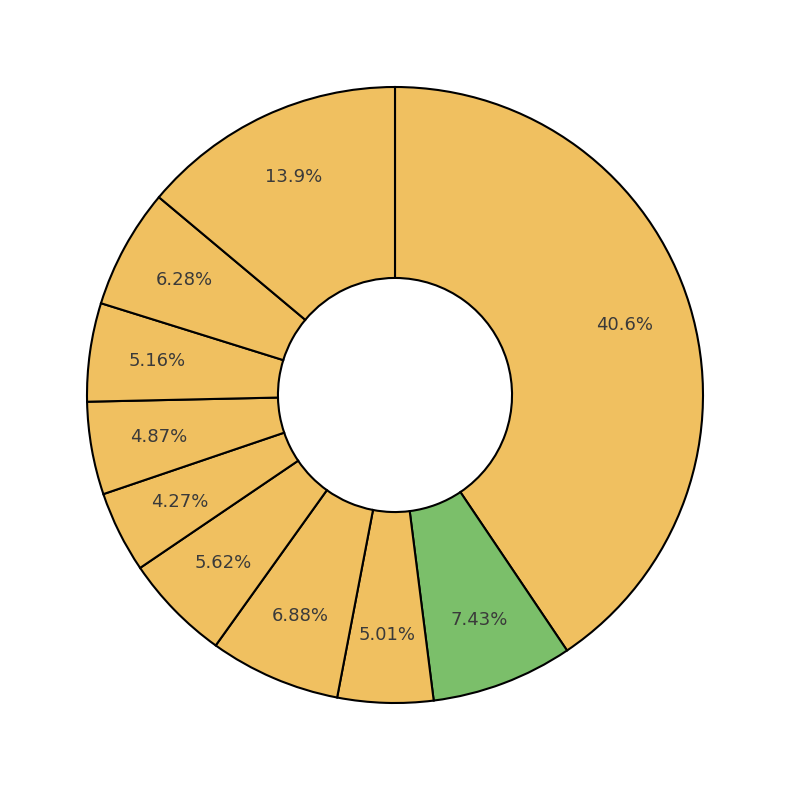

Count the number of slices in the pie.

10